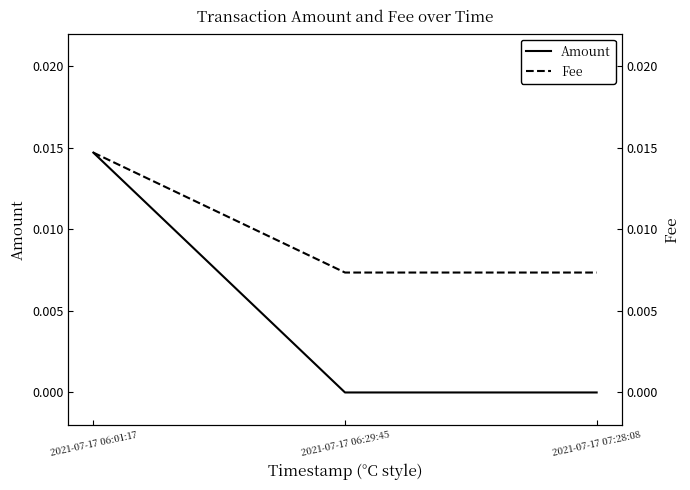

True or false: Fee has a value of 0.0 at 2021-07-17 06:01:17.

False